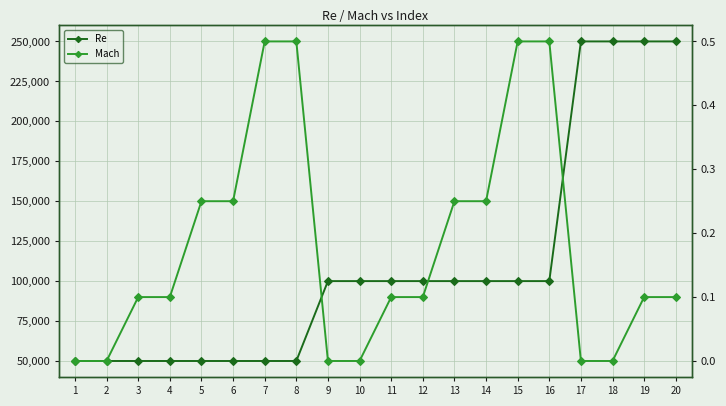

Does the chart display data point markers on the line(s)?

Yes